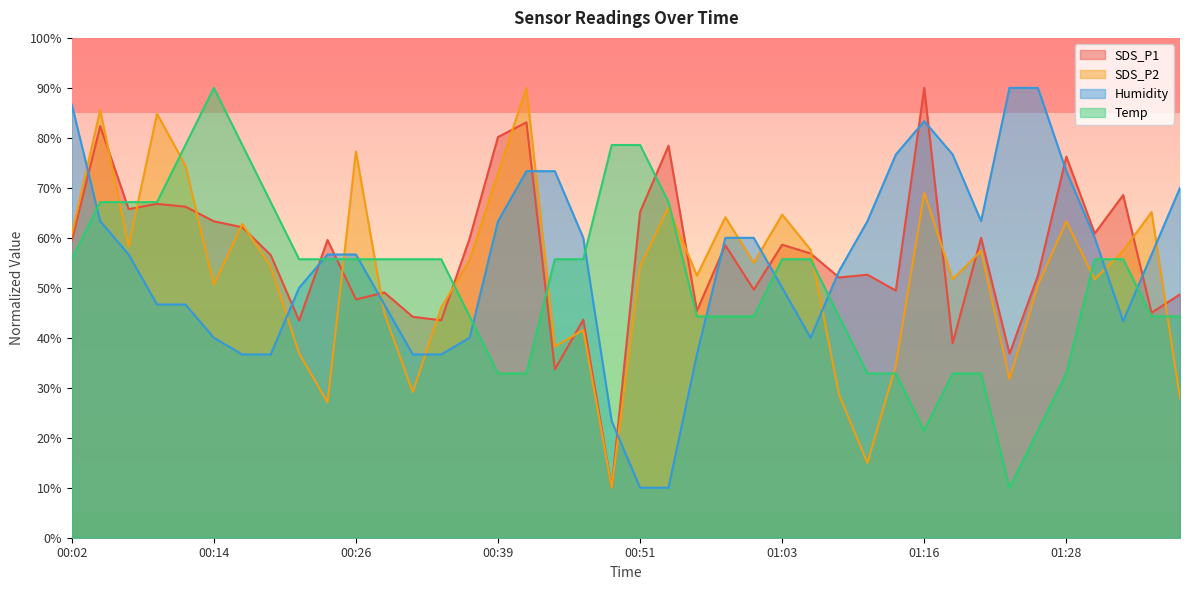

List the labels in order of Temp value, smallest first.

01:23, 01:16, 01:25, 00:39, 00:41, 01:11, 01:13, 01:18, 01:20, 01:28, 00:36, 00:56, 00:58, 01:01, 01:08, 01:35, 01:38, 00:02, 00:22, 00:24, 00:26, 00:29, 00:31, 00:34, 00:44, 00:46, 01:03, 01:06, 01:30, 01:33, 00:04, 00:07, 00:09, 00:19, 00:53, 00:12, 00:17, 00:49, 00:51, 00:14